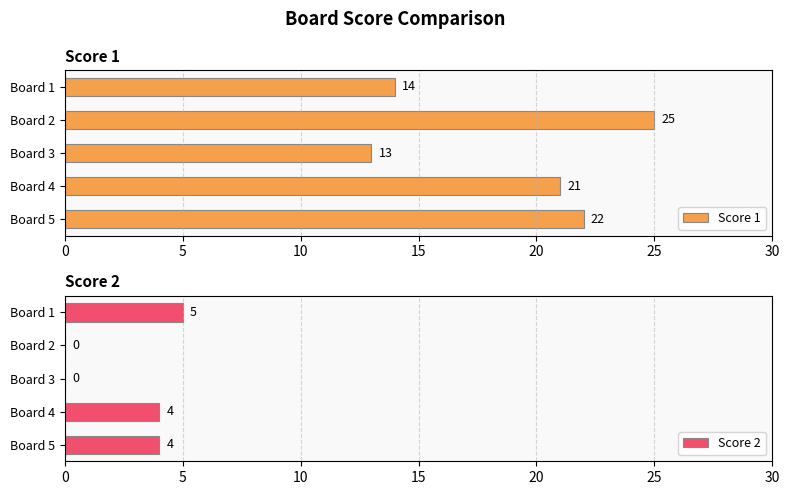

List the series in order of their overall mean, highest first.

Score 1, Score 2